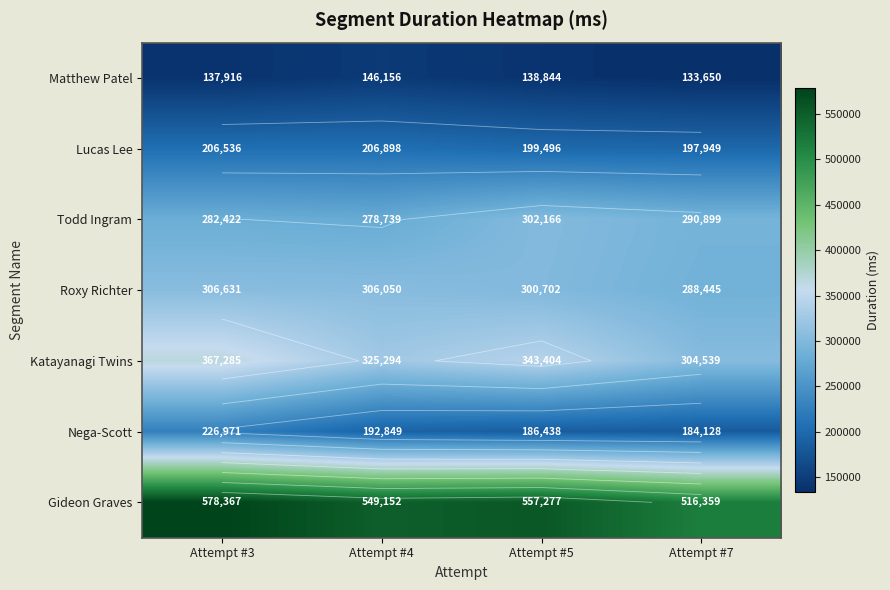

Where is Roxy Richter nearest to the value 297538?

Attempt #5